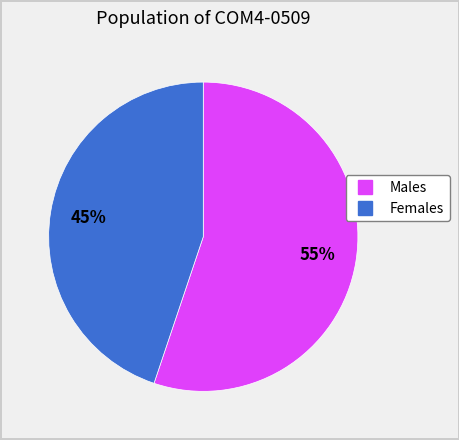

To the nearest percent, what is the difference between the largest and smallest slice percentages?

10%